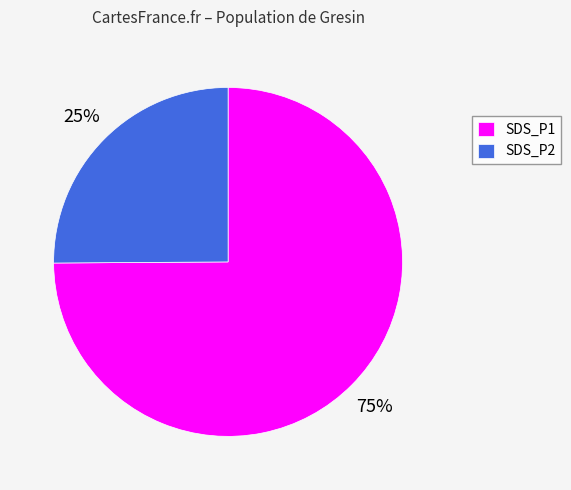

Which category has the smallest portion of the pie?

SDS_P2